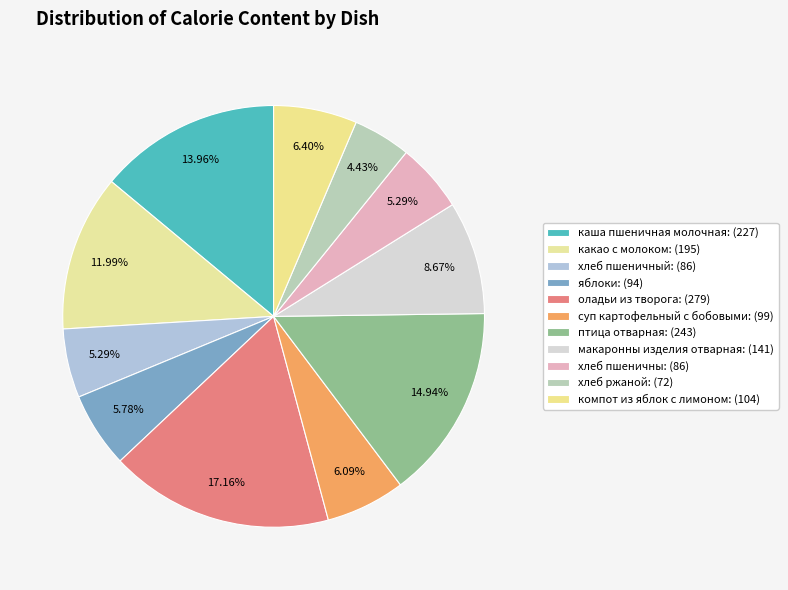

Count the number of slices in the pie.

11